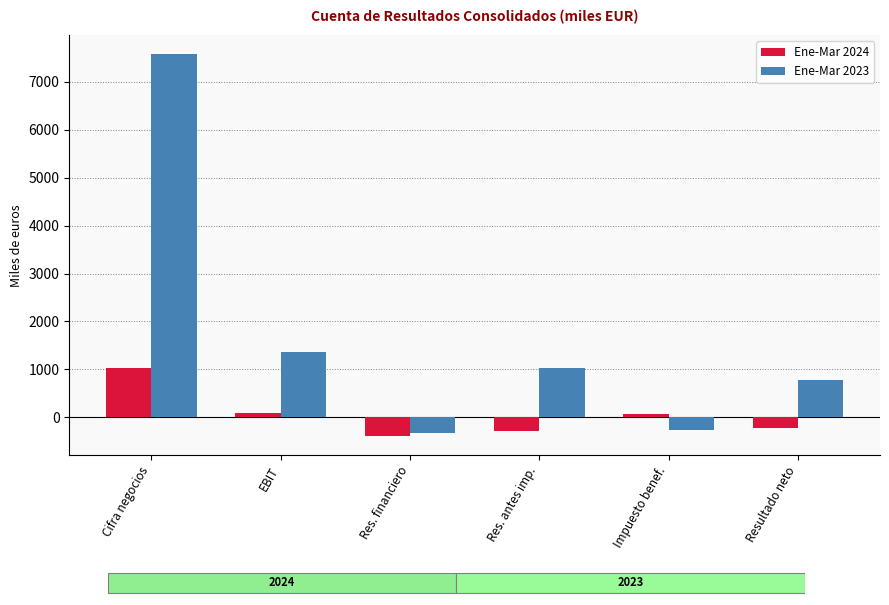

What is the label of the 1st bar from the left?

Cifra negocios